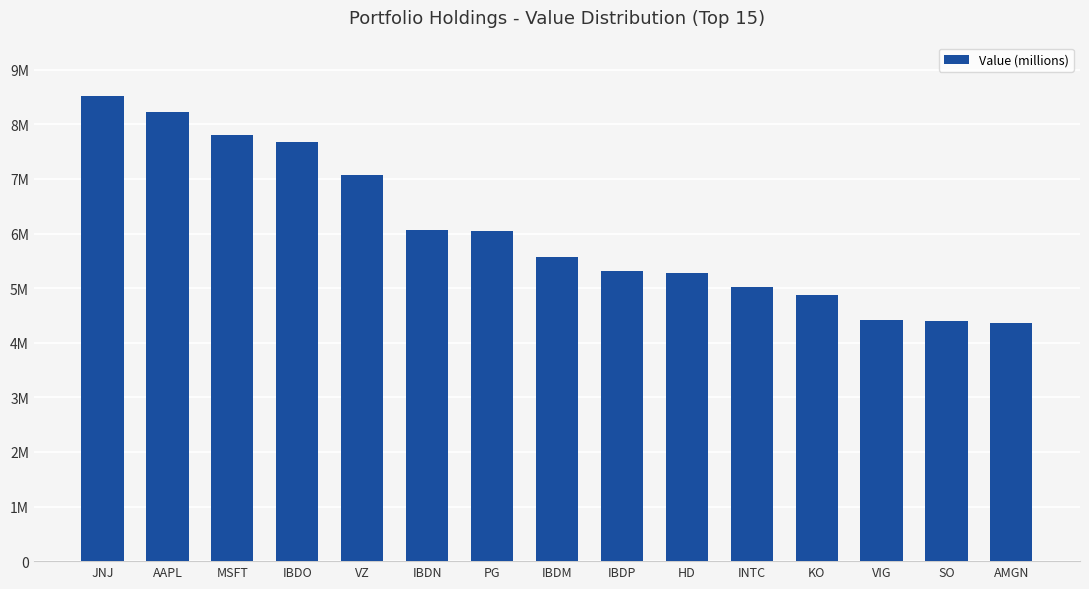

Between HD and IBDM, which is larger?

IBDM